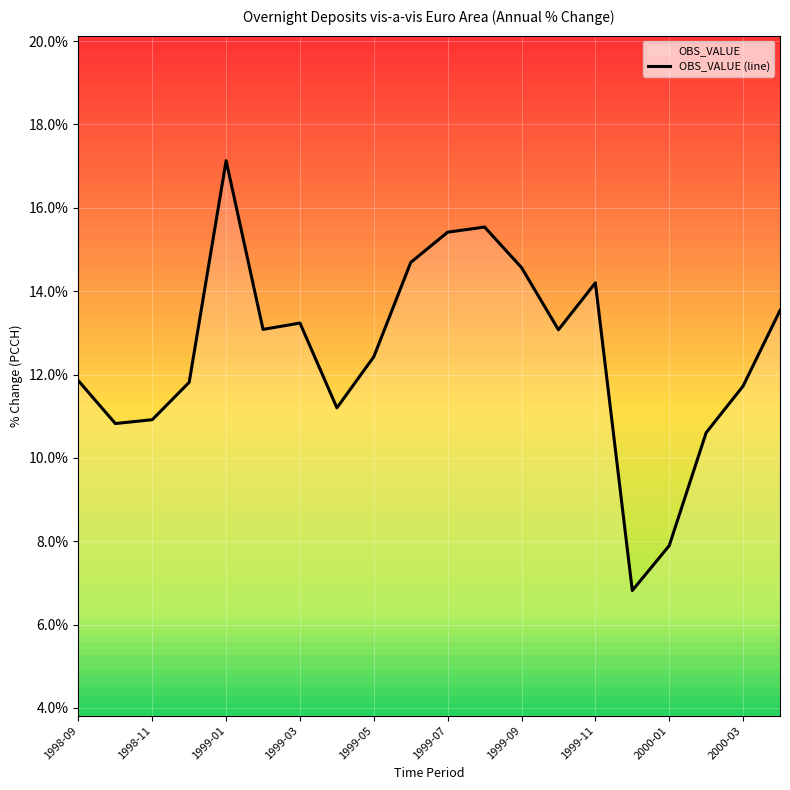

What is the smallest value displayed?

6.8